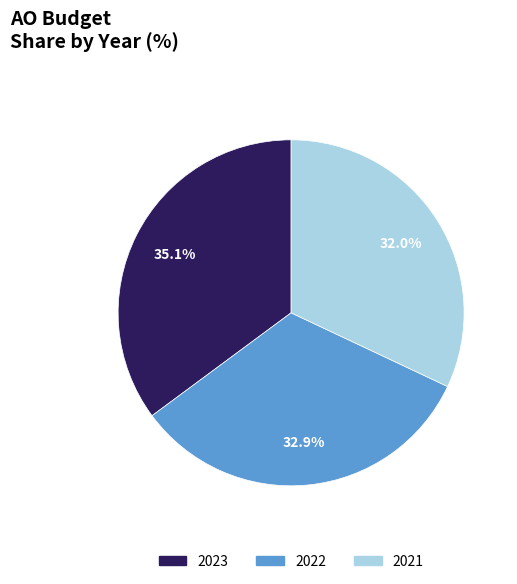

What percentage is NOT represented by 2023?

64.9%